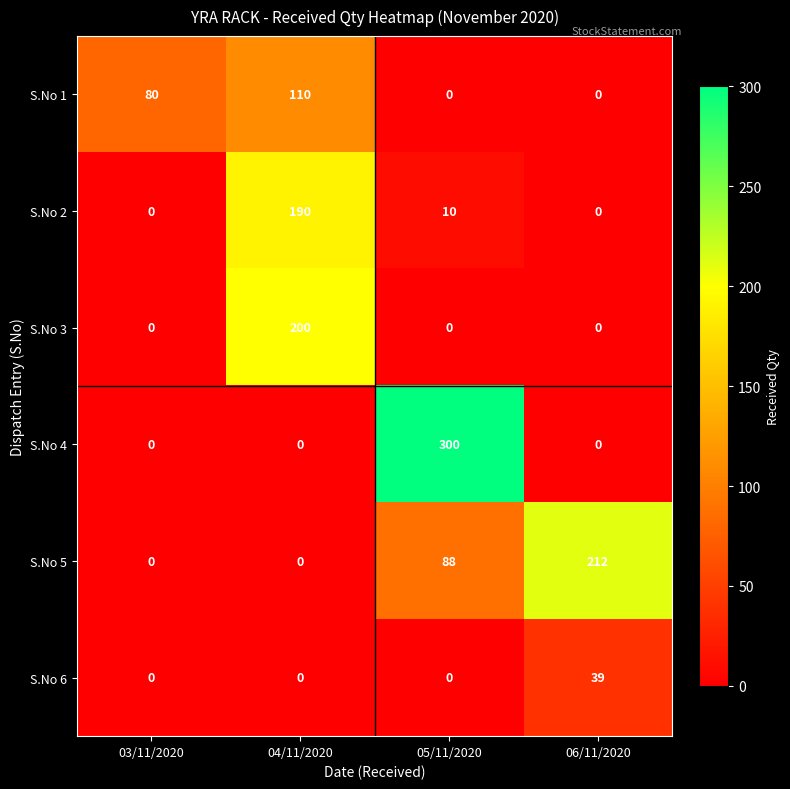

What is the sum of all S.No 2 values?

200